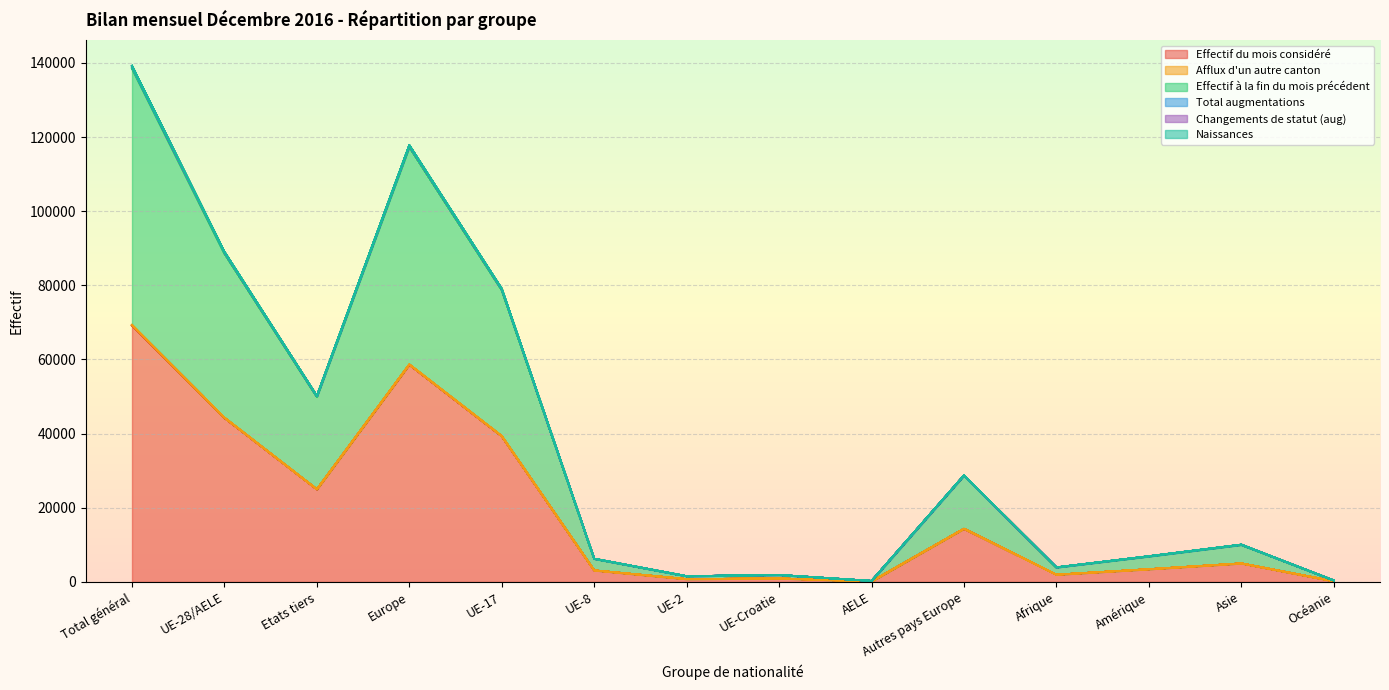

What position from the right is UE-Croatie?

7